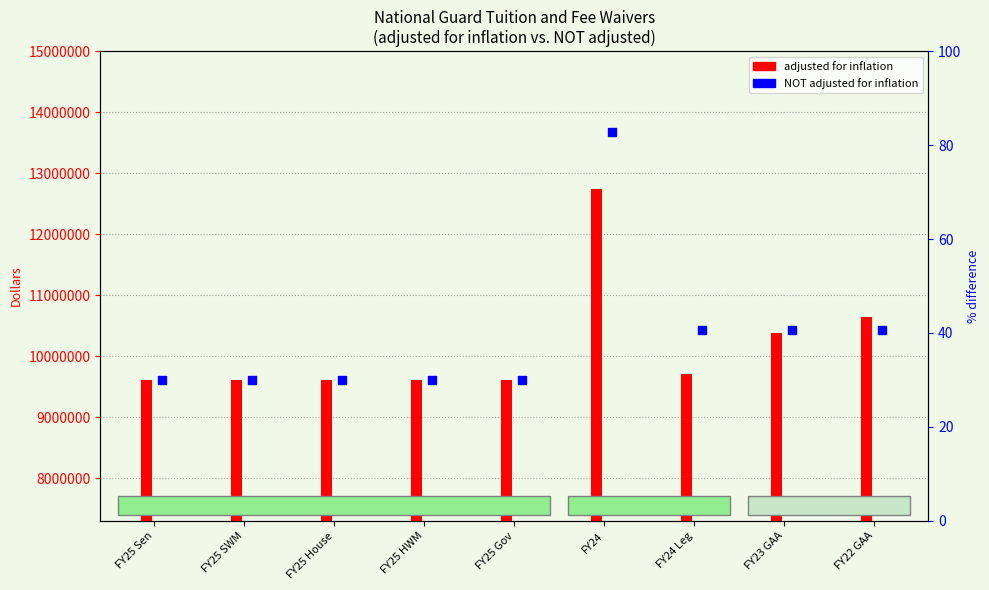

At which category is the sum across all series the highest?

FY24